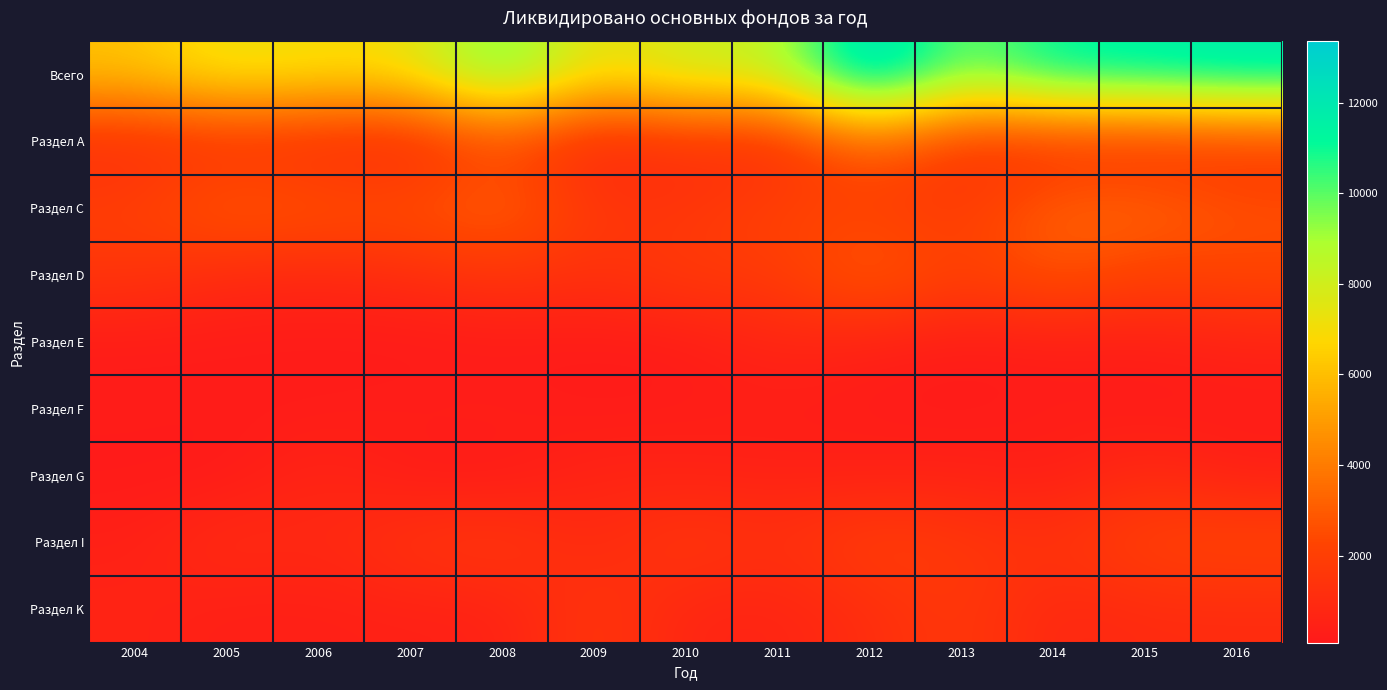

Reading left to right, transcribe all the data shown in this chart.

Всего: 2004=6158	2005=7407	2006=7057	2007=7127	2008=10269	2009=6950	2010=8268	2011=8291	2012=13358	2013=9505	2014=11486	2015=11667	2016=12041
Раздел А: 2004=1021	2005=1248	2006=964	2007=660	2008=2387	2009=537	2010=1287	2011=801	2012=3475	2013=1293	2014=1251	2015=1153	2016=1499
Раздел С: 2004=2002	2005=3198	2006=2862	2007=2708	2008=3408	2009=1609	2010=1448	2011=2243	2012=1928	2013=1728	2014=3261	2015=3420	2016=2636
Раздел D: 2004=1513	2005=901	2006=791	2007=1063	2008=1524	2009=1216	2010=1865	2011=1687	2012=3351	2013=1925	2014=2929	2015=2040	2016=2335
Раздел Е: 2004=166	2005=177	2006=131	2007=82	2008=122	2009=141	2010=153	2011=761	2012=408	2013=195	2014=235	2015=287	2016=539
Раздел F: 2004=238	2005=201	2006=224	2007=363	2008=402	2009=170	2010=279	2011=252	2012=220	2013=124	2014=335	2015=150	2016=220
Раздел G: 2004=115	2005=94	2006=723	2007=147	2008=86	2009=668	2010=539	2011=515	2012=439	2013=533	2014=273	2015=1012	2016=402
Раздел I: 2004=427	2005=1141	2006=784	2007=1502	2008=1754	2009=803	2010=1767	2011=1180	2012=2116	2013=1610	2014=1389	2015=2185	2016=2370
Раздел K: 2004=614	2005=345	2006=384	2007=450	2008=459	2009=1648	2010=649	2011=612	2012=1067	2013=1722	2014=746	2015=963	2016=966